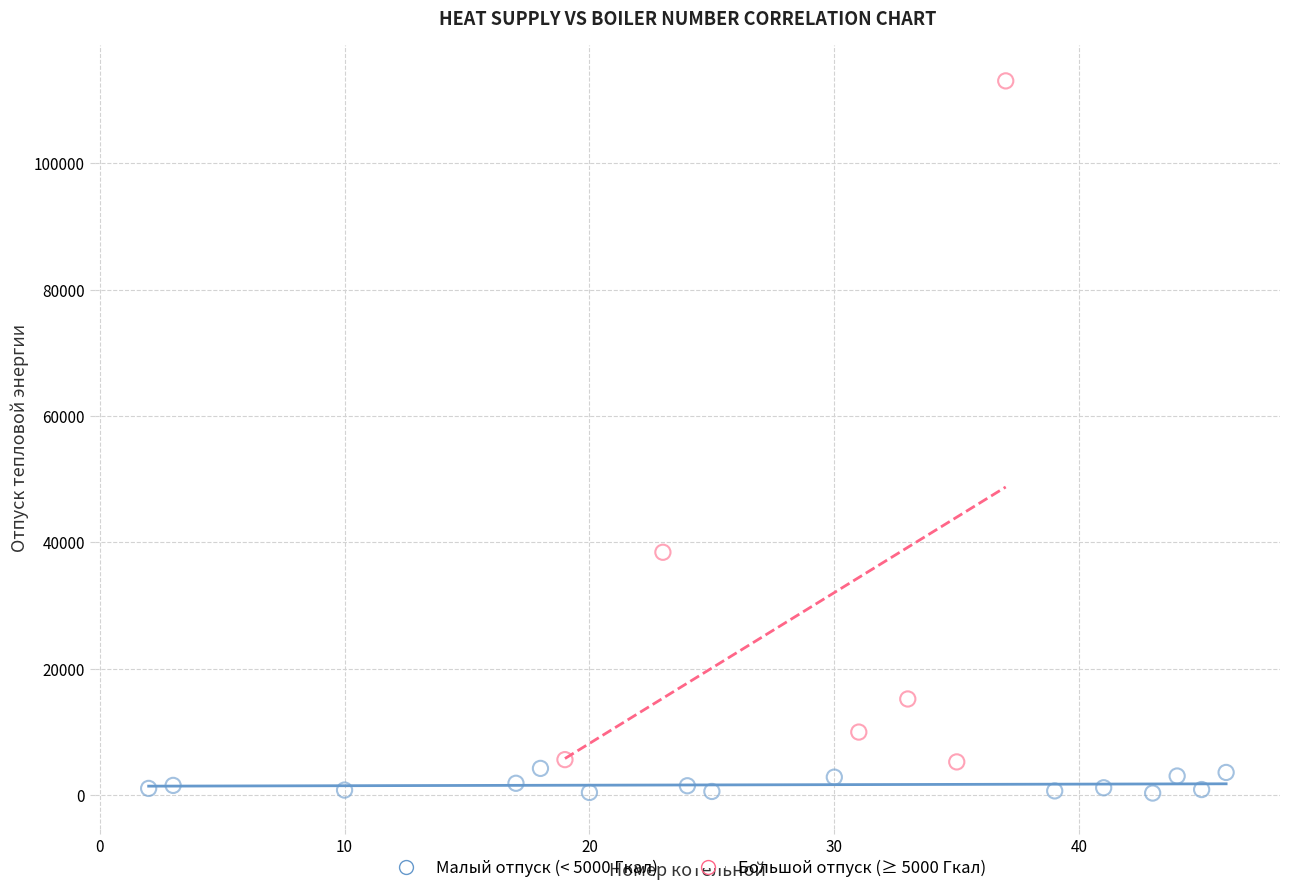

What are all the series names shown in the legend?

Малый отпуск (< 5000 Гкал), Большой отпуск (≥ 5000 Гкал)